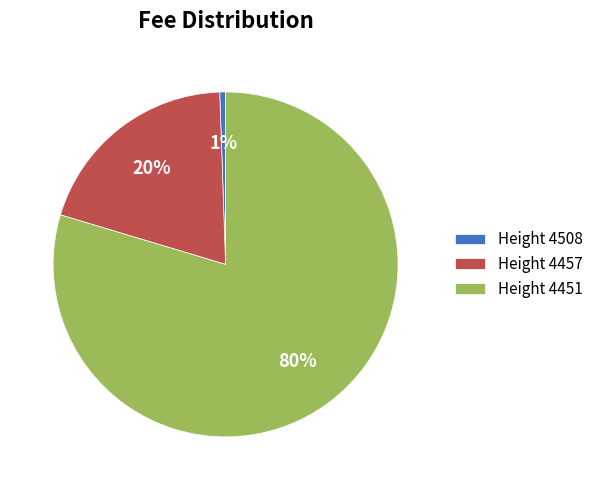

Which category accounts for the majority?

Height 4451